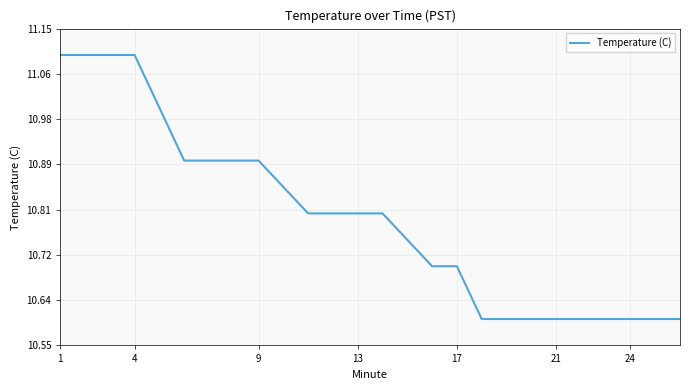

What is the maximum value shown in the chart?

11.1